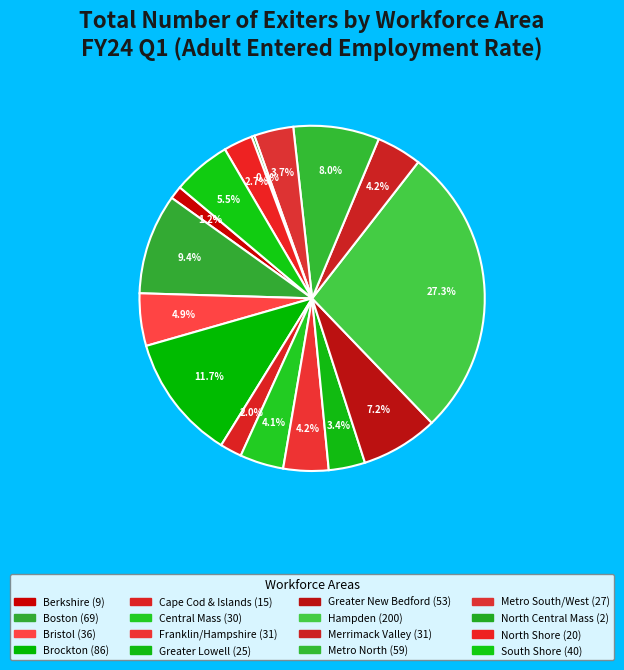

Does Metro South/West account for over 50% of the chart?

No